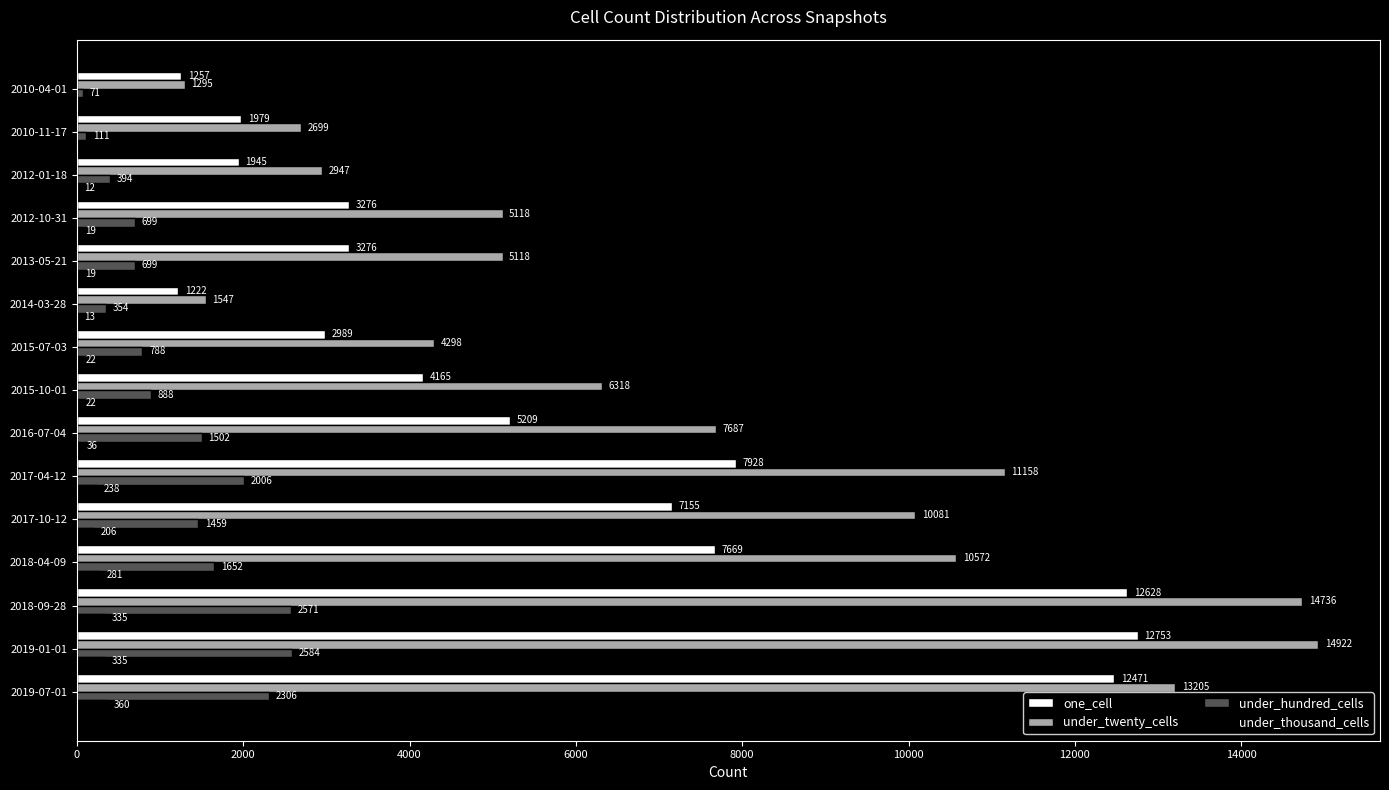

Which category has the highest value in the under_hundred_cells series?

2019-01-01